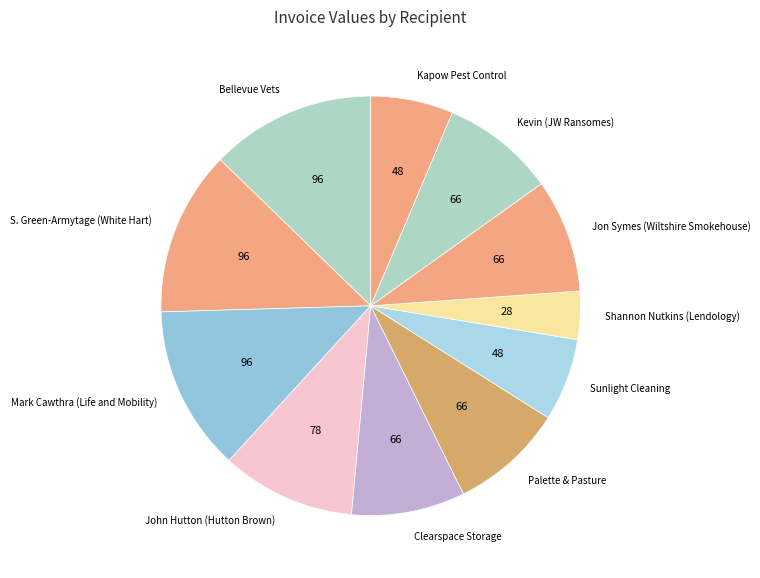

Which category has the smallest portion of the pie?

Shannon Nutkins (Lendology)